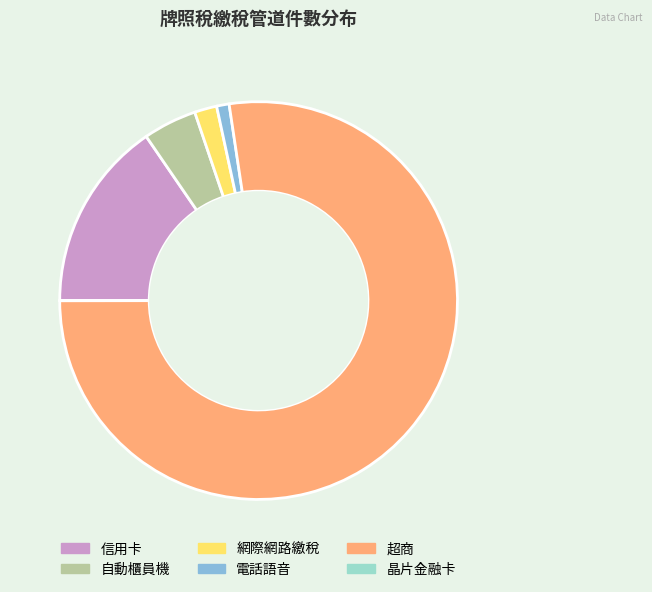

What is the largest slice in the pie chart?

超商